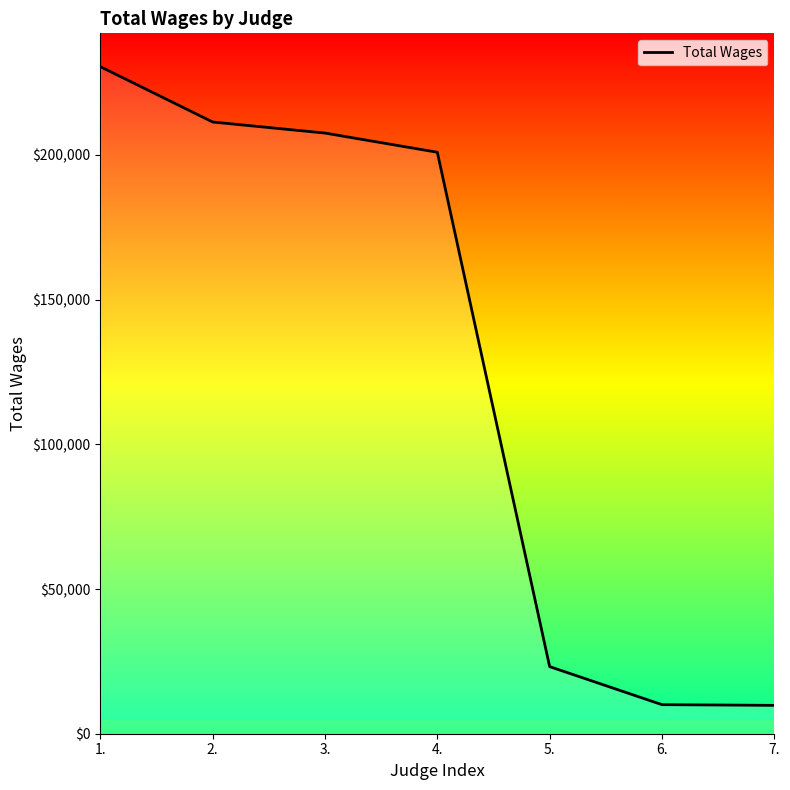

What is the difference between the second highest and second lowest values?

201355